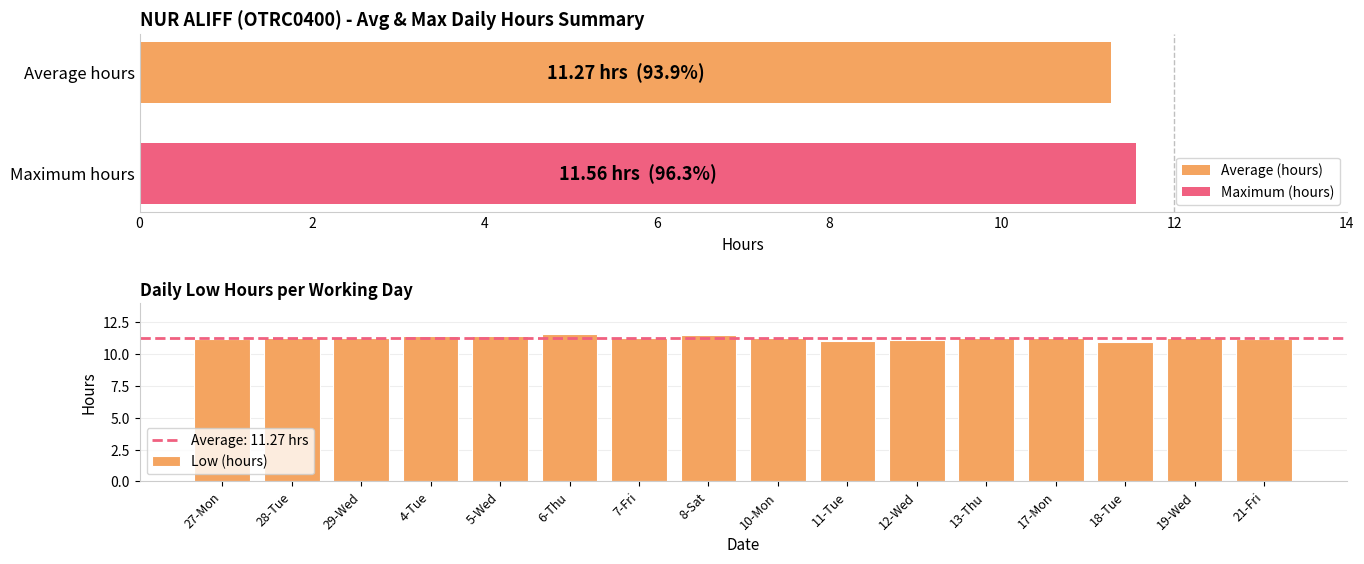

What is the value of the 14th bar from the left?

10.9